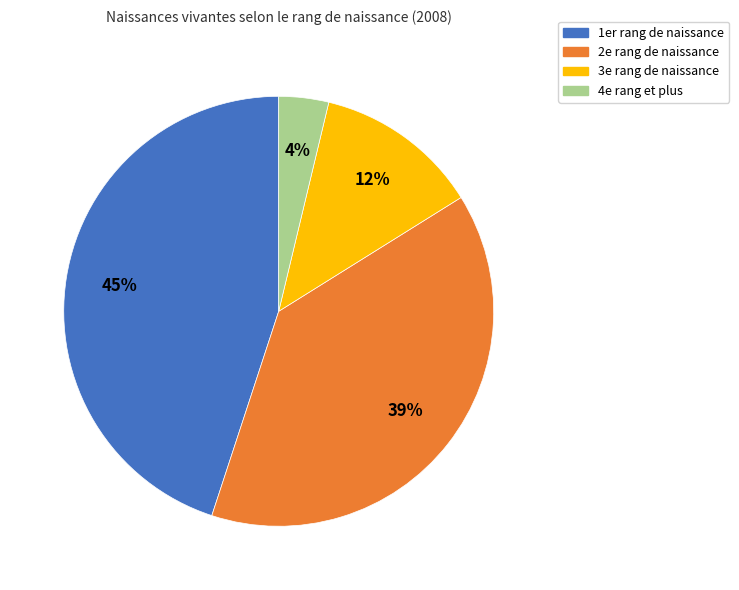

Count the number of slices in the pie.

4